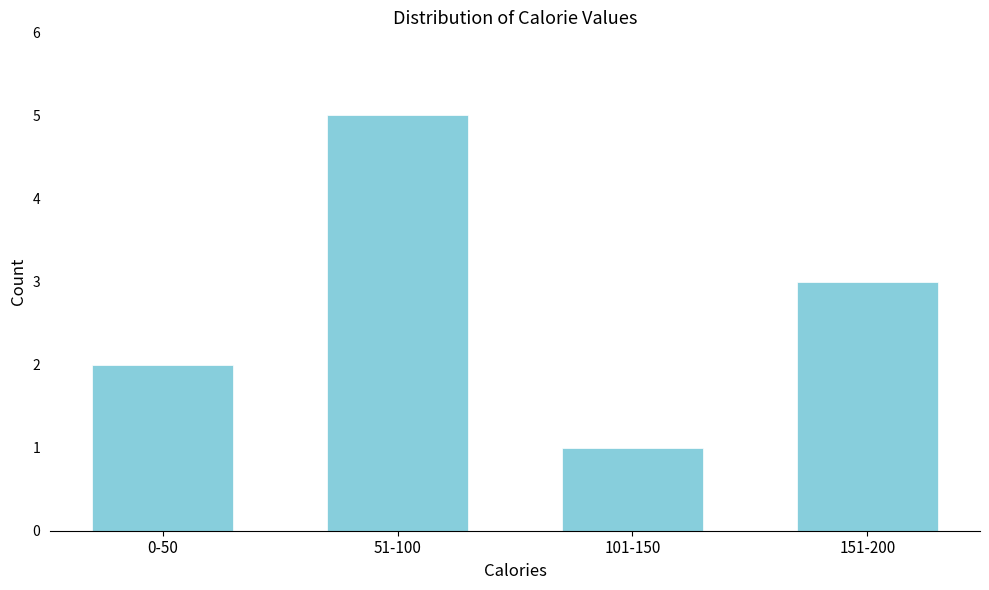

Reading right to left, list all the values displayed in this chart.

3	1	5	2